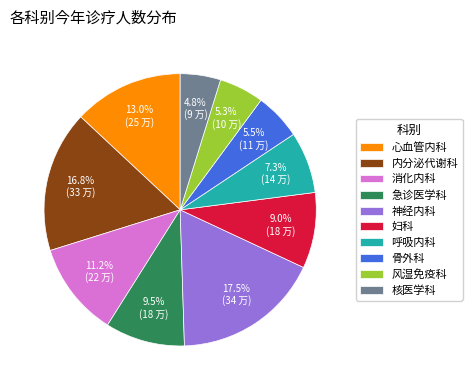

Is 消化内科 the majority of the pie?

No